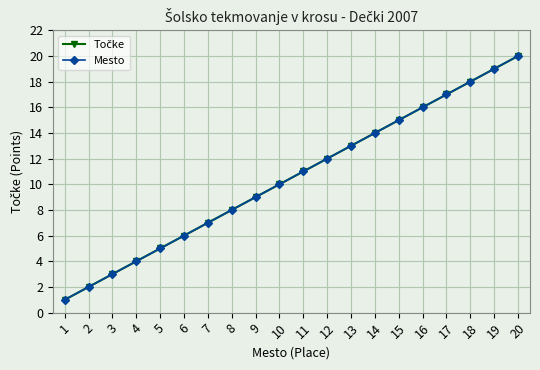

Does the chart have visible grid lines?

Yes